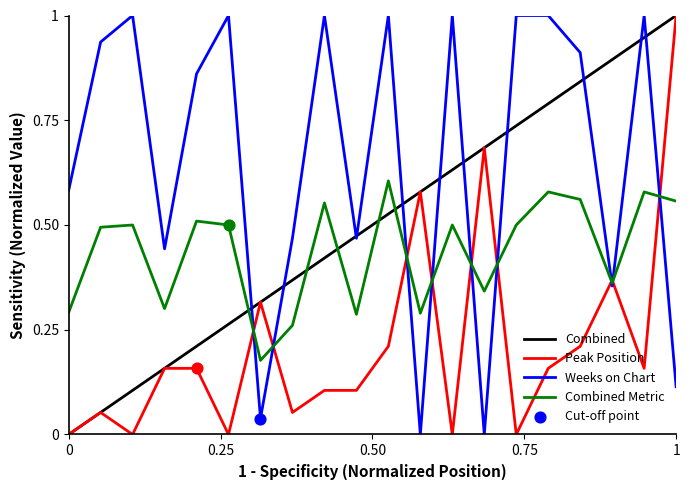

True or false: Weeks on Chart and Peak Position cross at least once.

True